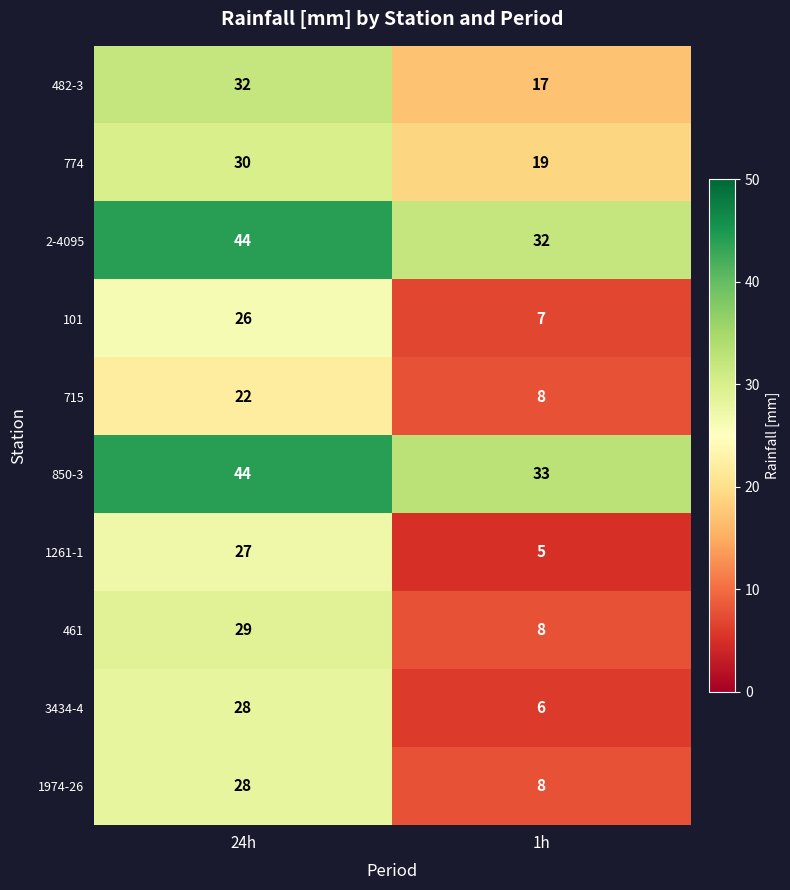

How many distinct data groups are displayed?

10